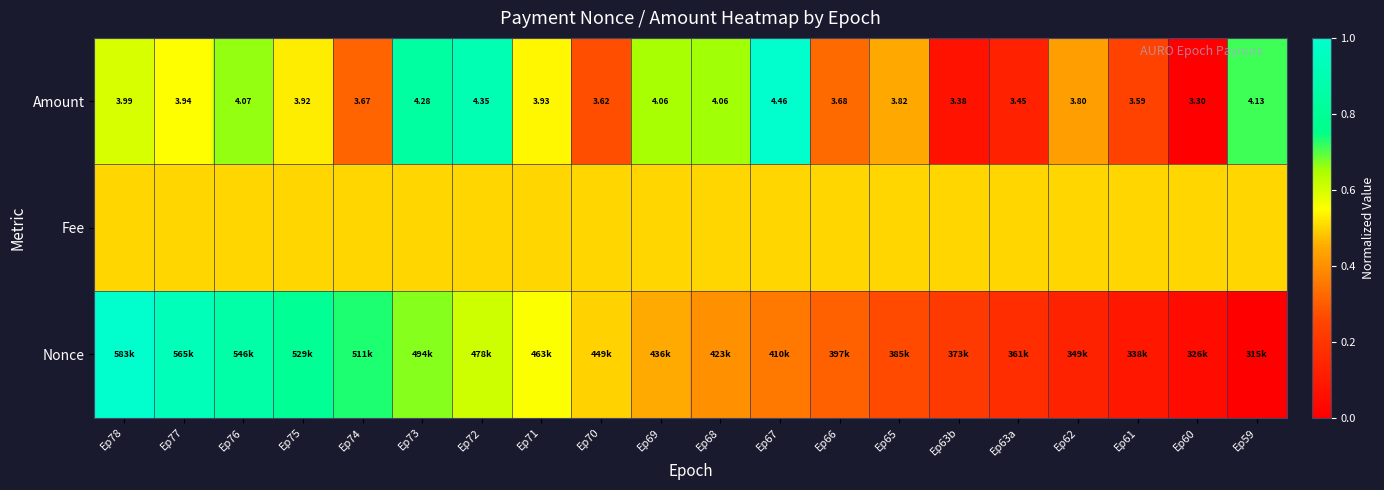

Is the value of Amount at Ep74 greater than the value of Fee at Ep74?

No